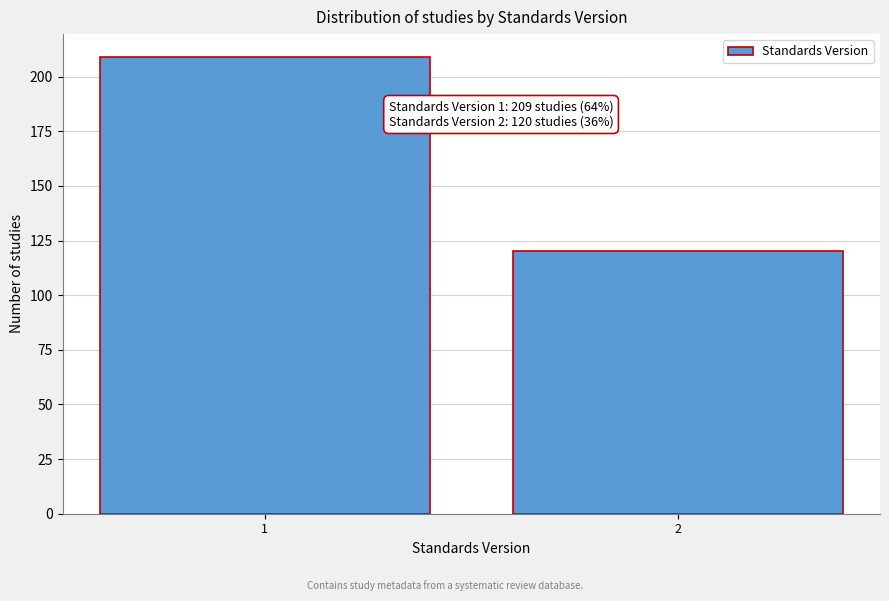

Reading left to right, list all the values displayed in this chart.

1=209	2=120